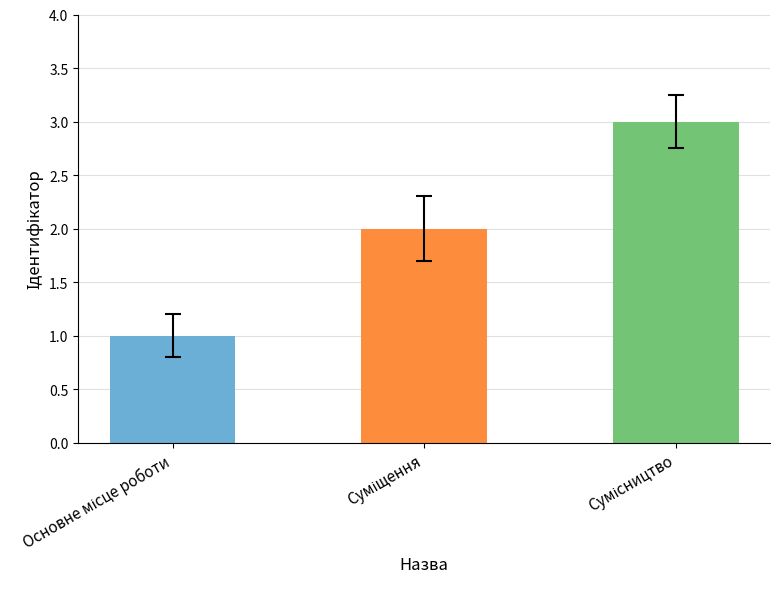

What is the sum of all values?

6